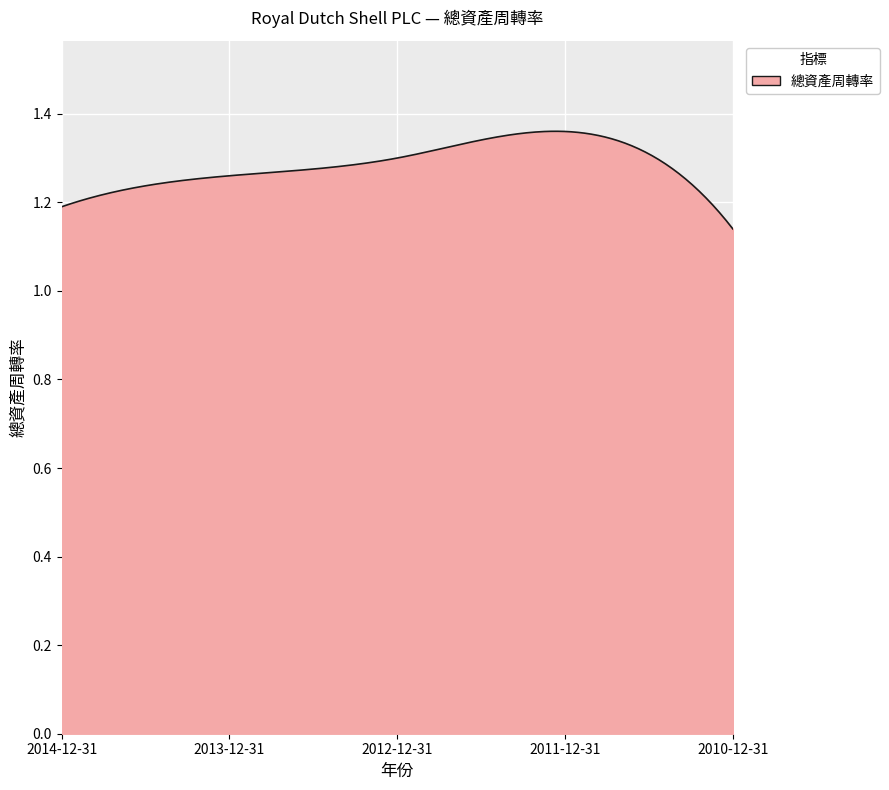

What is the value of the 5th point from the left?

1.1